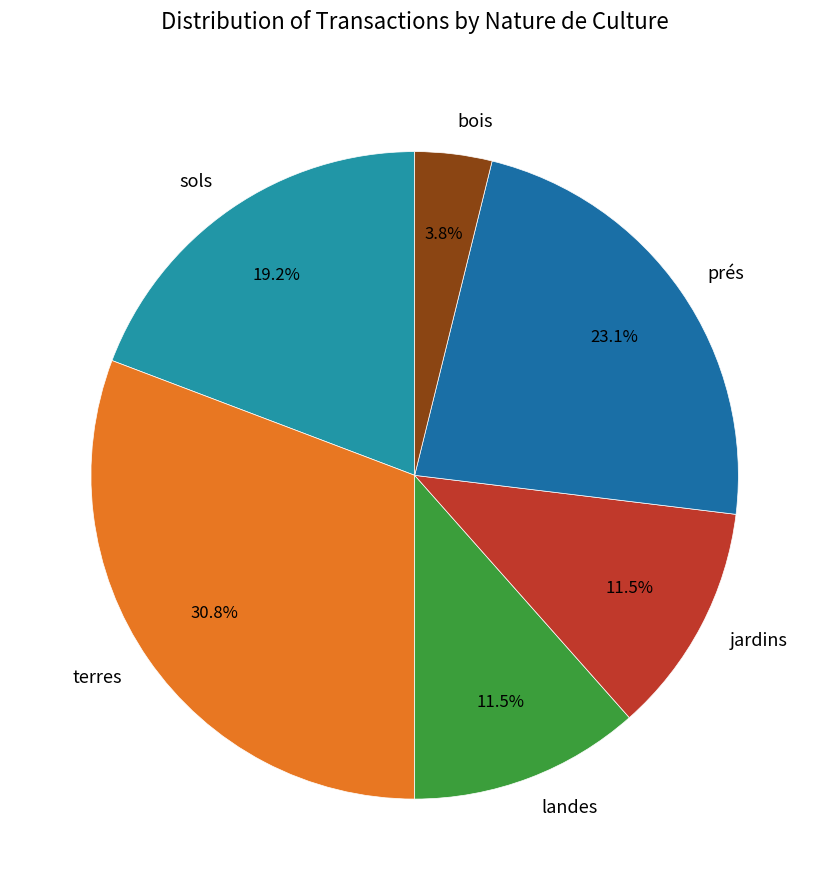

What is the smallest slice in the pie chart?

bois